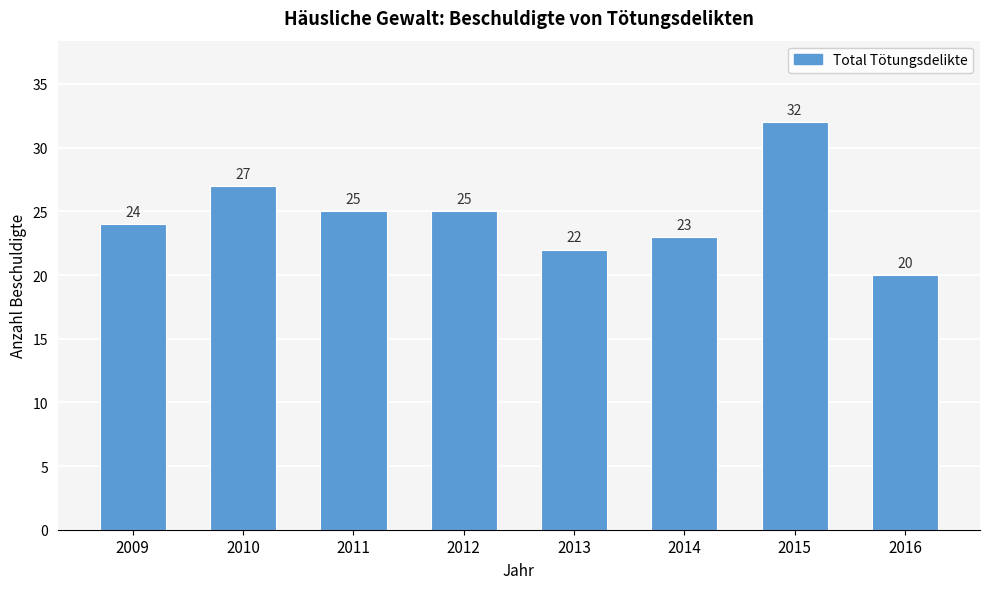

Reading left to right, extract all data points from this chart.

24	27	25	25	22	23	32	20